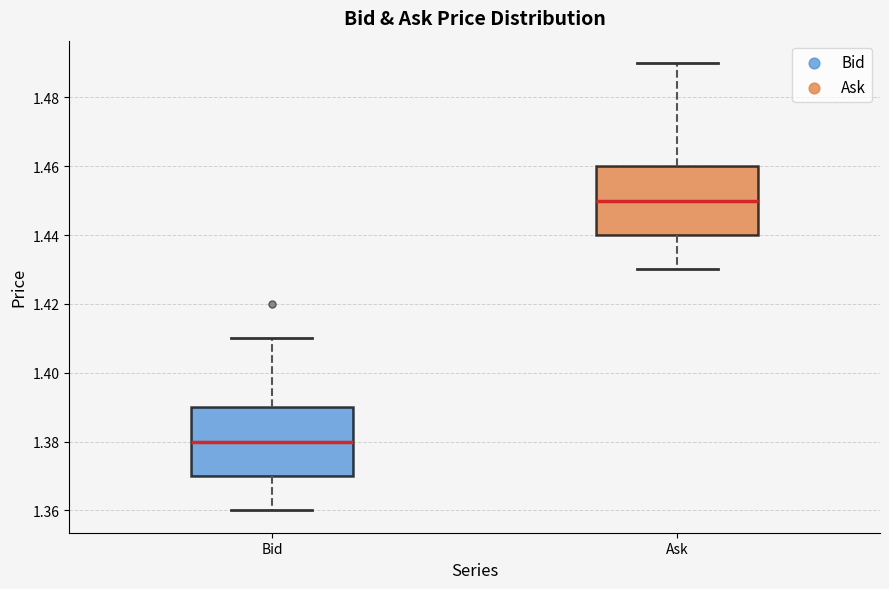

Reading left to right, transcribe this box plot: for each box, give where its median line is, the range the box spans, and where its two whiskers end, as read against the y-axis. The values are not printed on the chart, so give them approximately, as read against the axis.

Bid: median 1.38, box 1.37 to 1.39, whiskers 1.36 to 1.41
Ask: median 1.45, box 1.44 to 1.46, whiskers 1.43 to 1.49